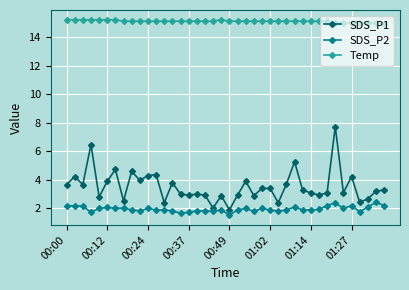

True or false: SDS_P1 has more than 1 interior local peaks.

True